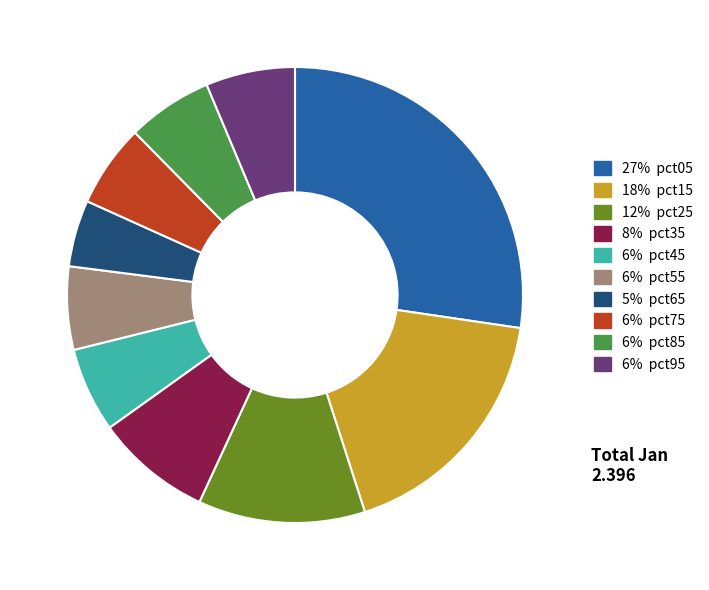

How many segments does this pie chart have?

10